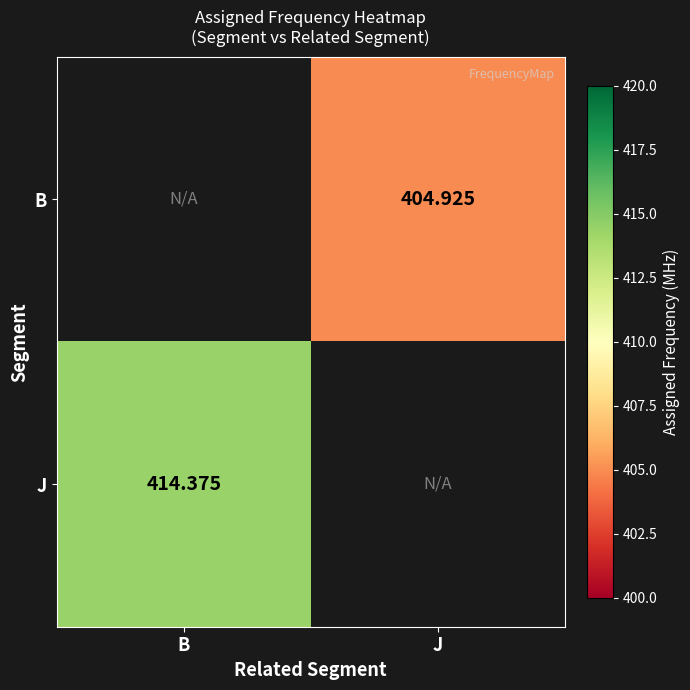

Is the value of J at B greater than the value of B at J?

Yes